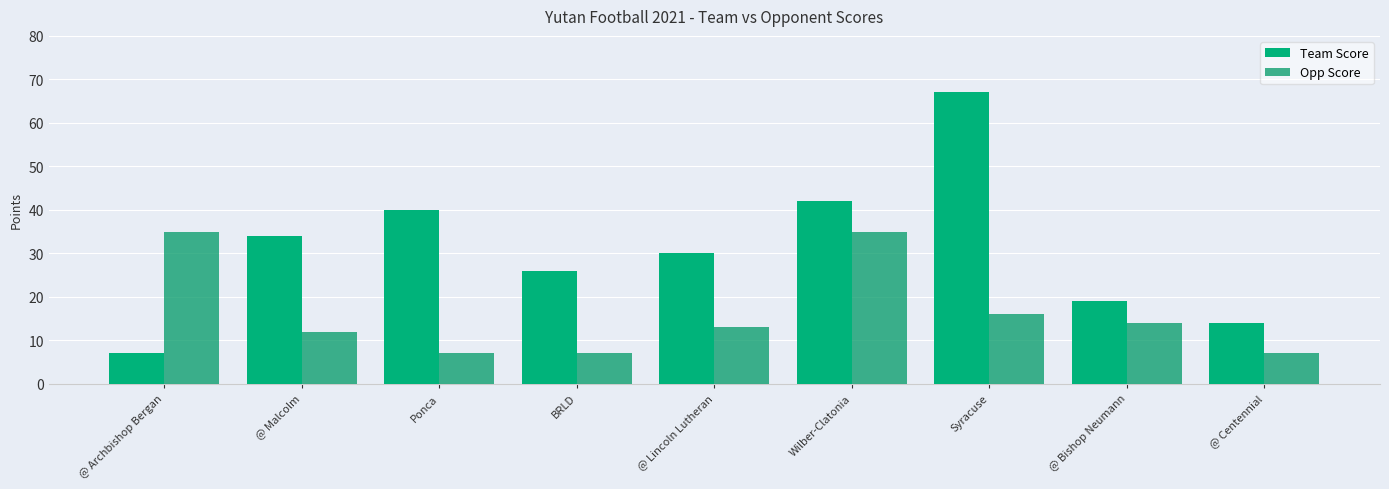

Which series has the largest range (max minus min)?

Team Score